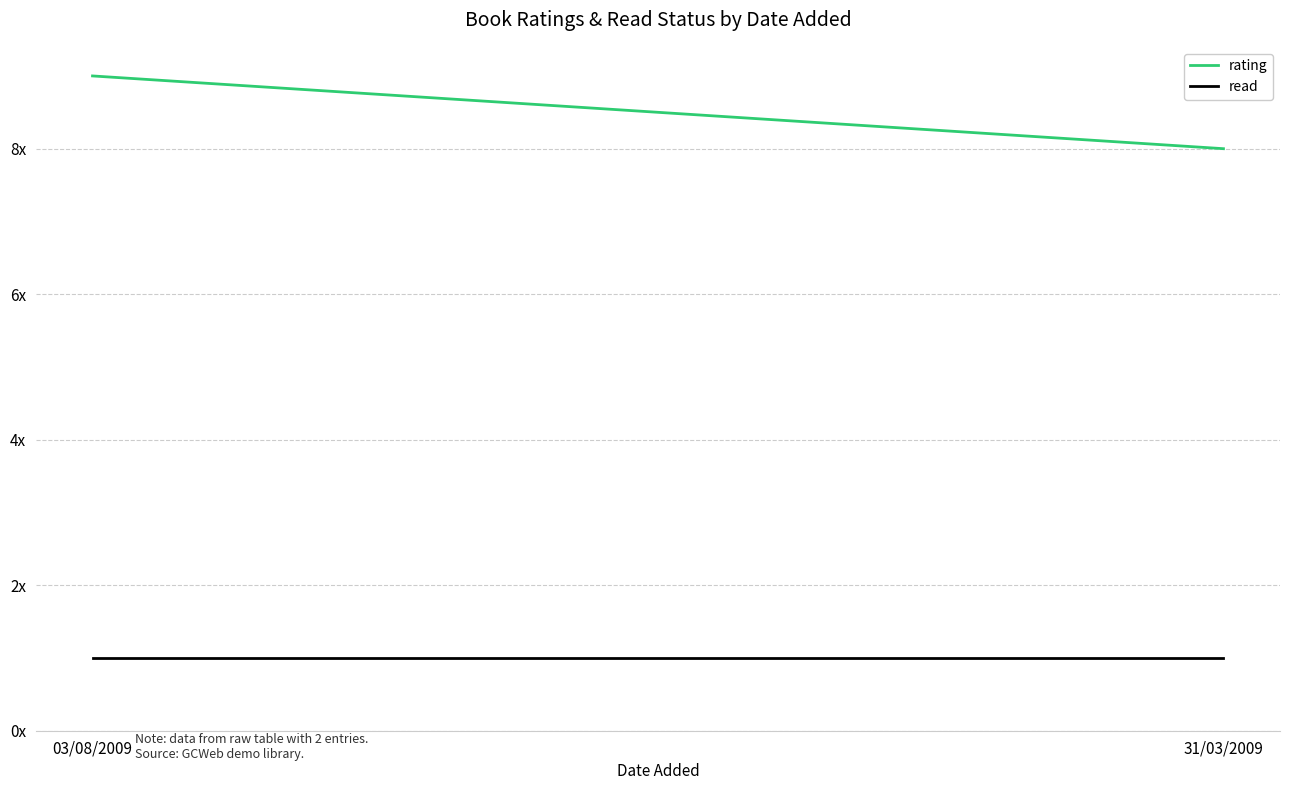

What is the total value across all series at 31/03/2009?

9